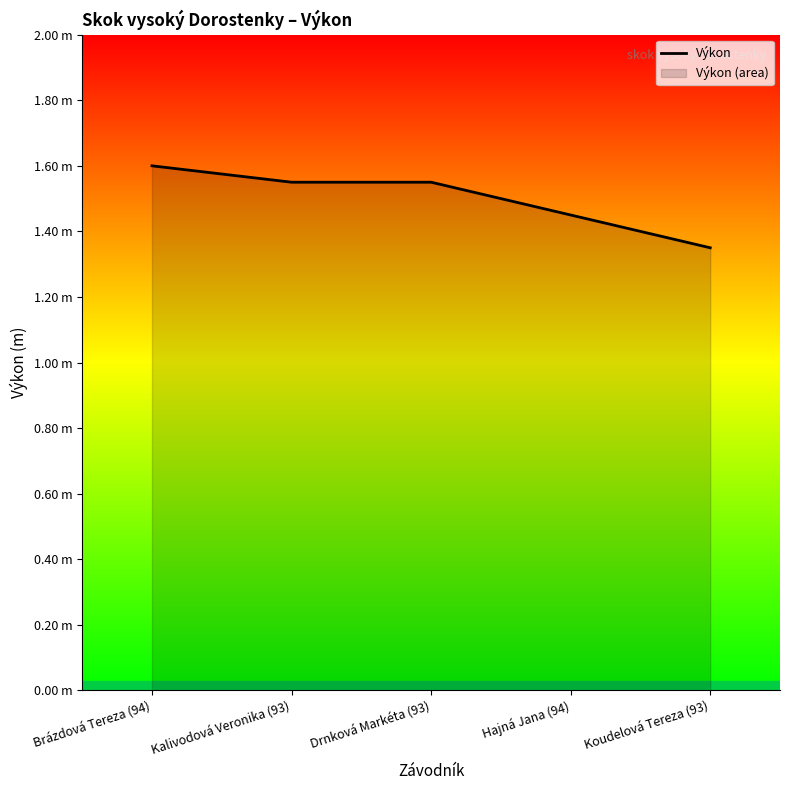

What is the sum of the values at Brázdová Tereza (94) and Kalivodová Veronika (93)?

3.2